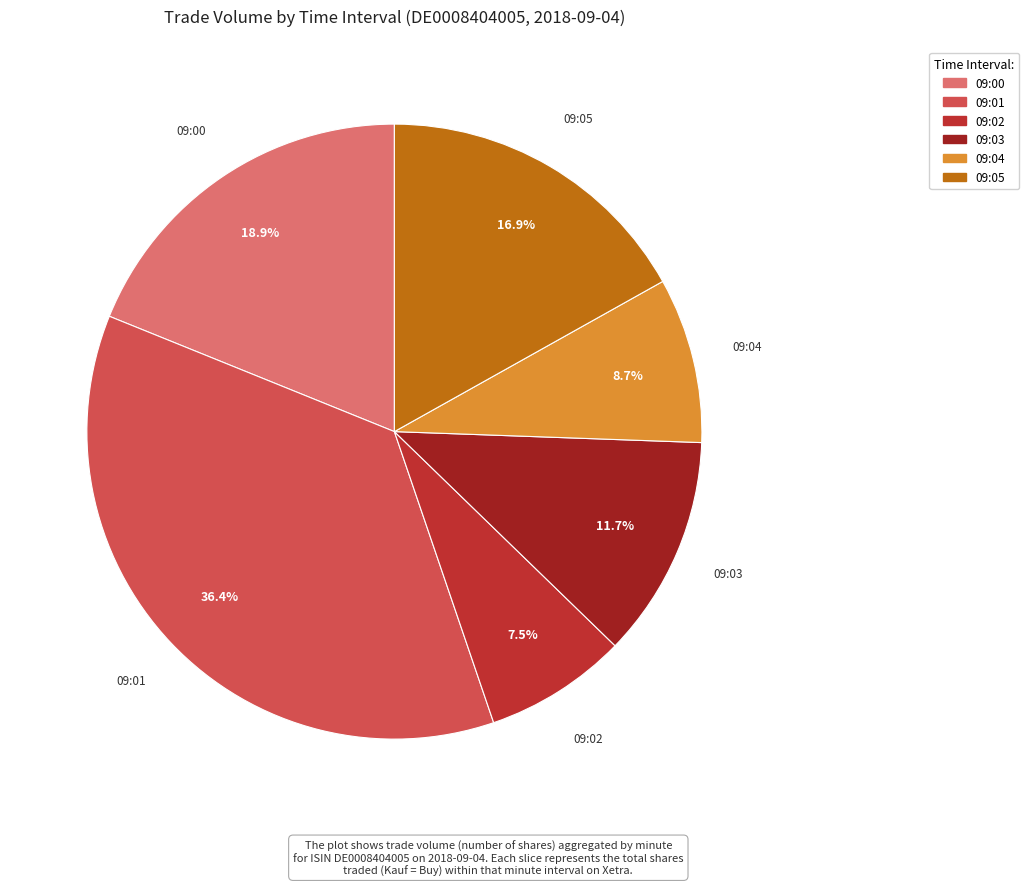

Count the number of slices in the pie.

6